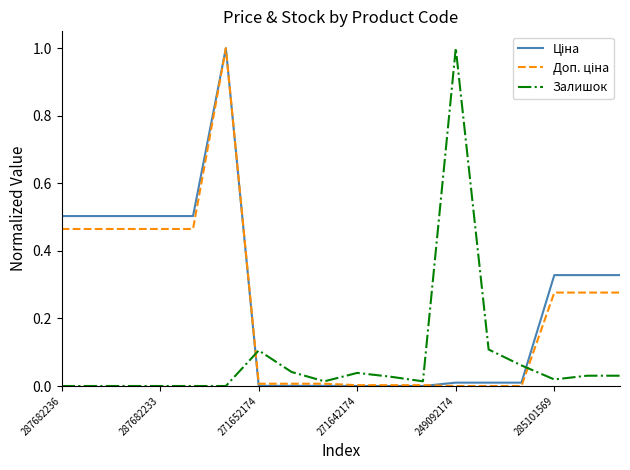

What is the greatest value displayed?

1.0